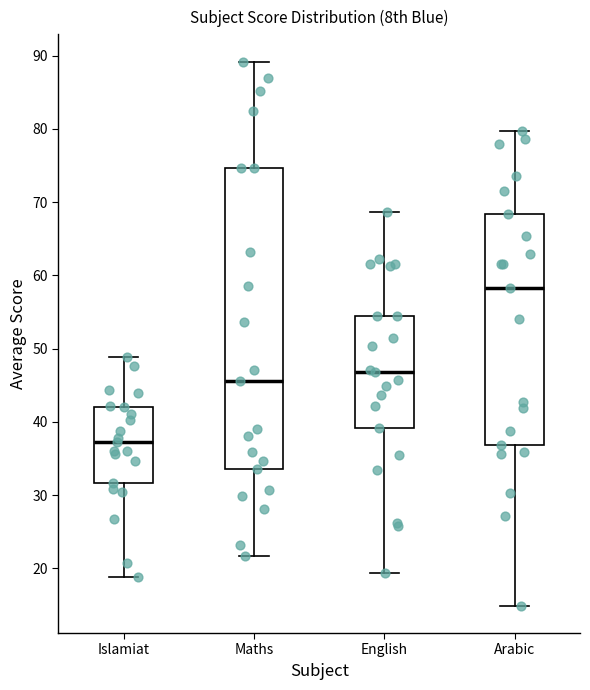

Reading left to right, transcribe this box plot: for each box, give where its median line is, the range the box spans, and where its two whiskers end, as read against the y-axis. The values are not printed on the chart, so give them approximately, as read against the axis.

Islamiat: median 37, box 32 to 42, whiskers 19 to 49
Maths: median 46, box 34 to 75, whiskers 22 to 89
English: median 47, box 39 to 55, whiskers 19 to 69
Arabic: median 58, box 37 to 68, whiskers 15 to 80